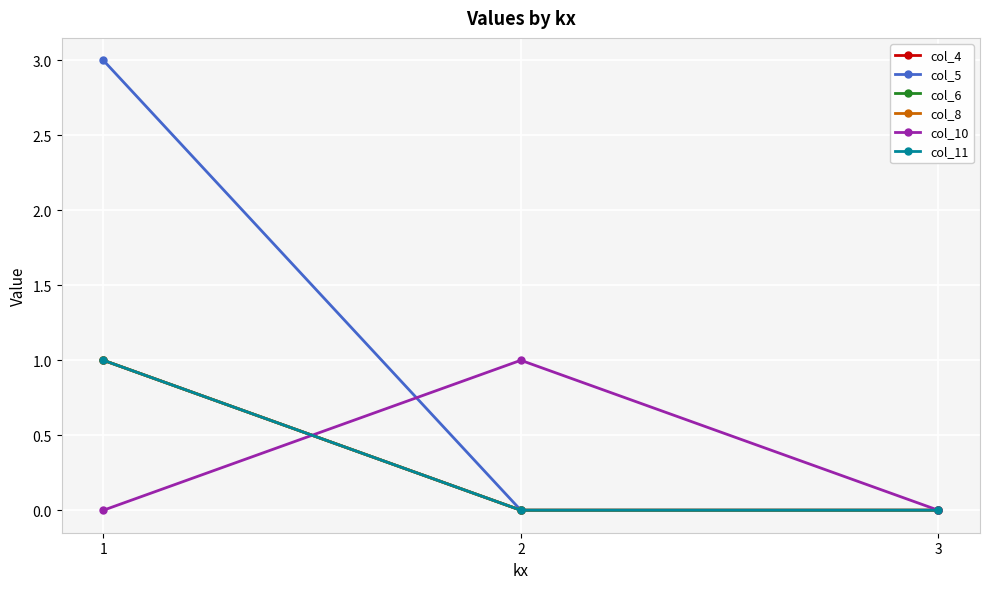

Does the chart display data point markers on the line(s)?

Yes